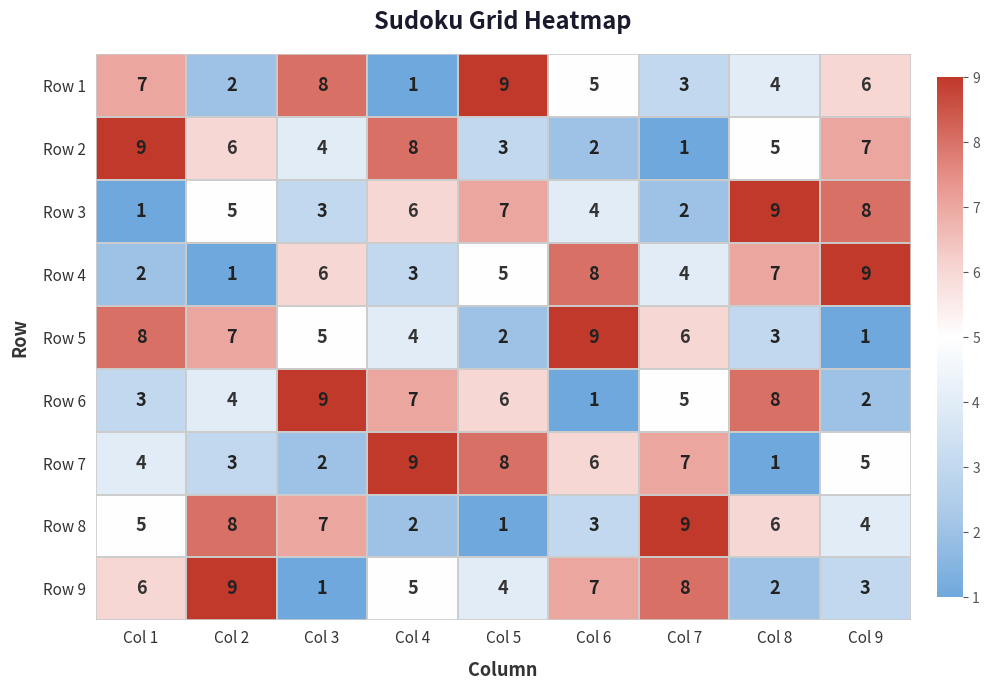

The Row 6 series shows 1 at Col 9. True or false?

False